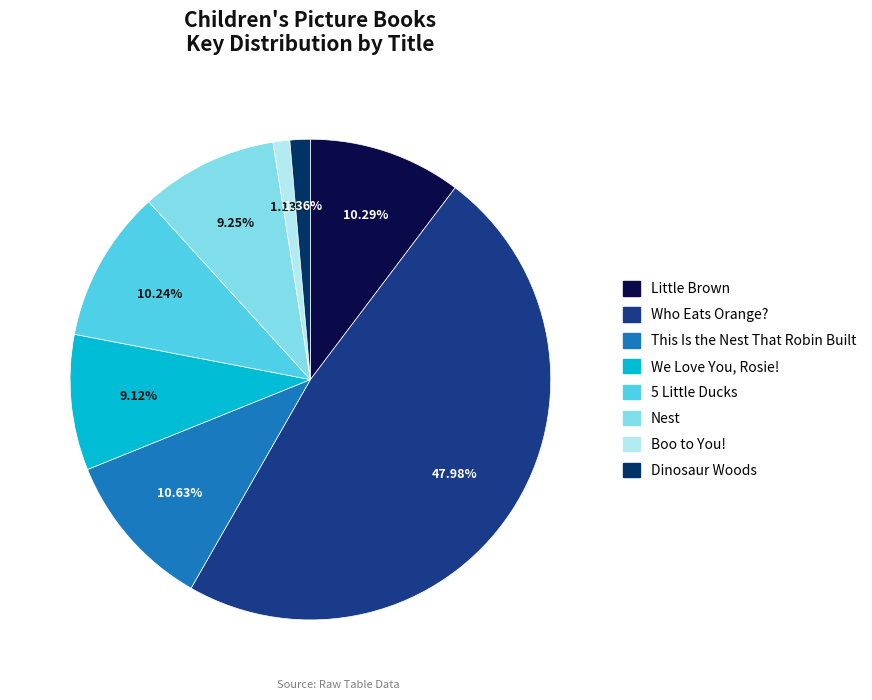

Is it true that Boo to You! is 1% of the pie?

True